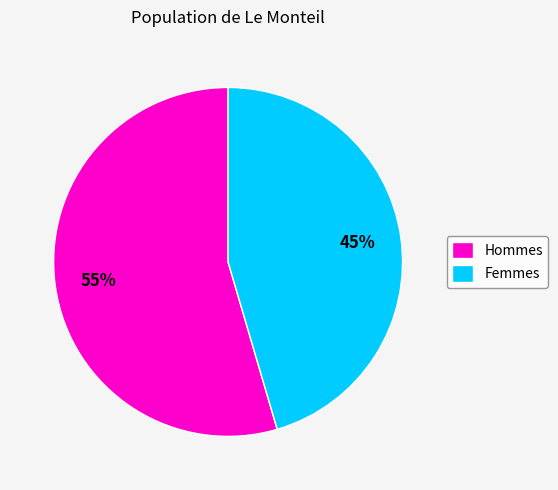

To the nearest percent, what is the combined percentage of Femmes and Hommes?

100%